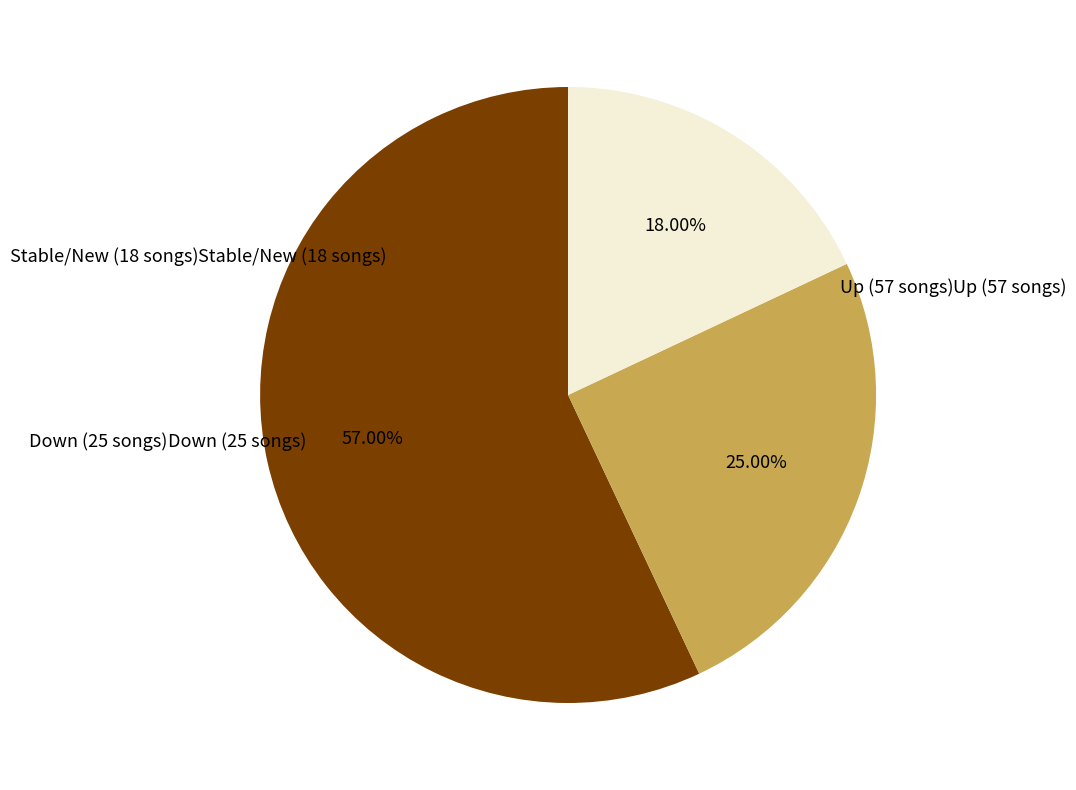

Is there a majority slice in this chart?

Yes